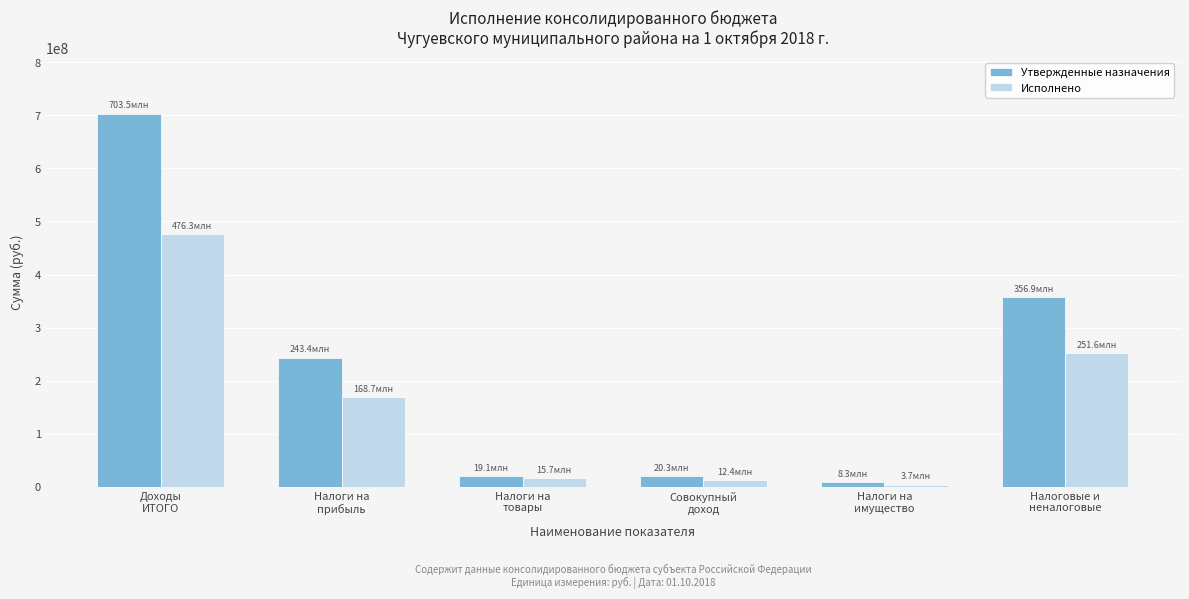

What is the difference between the maximum and minimum values in the Исполнено series?

472541751.4